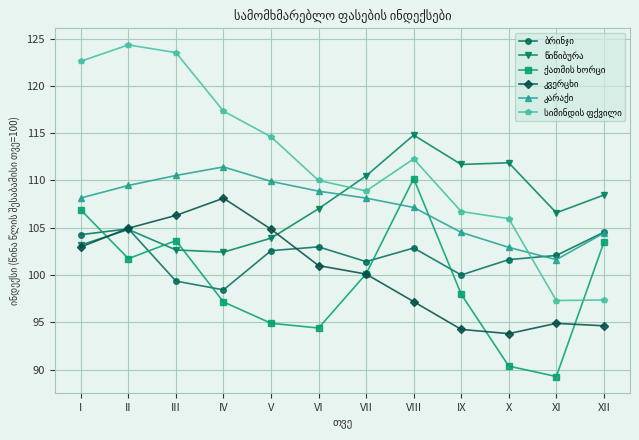

What is the total value across all series at VII?

629.1